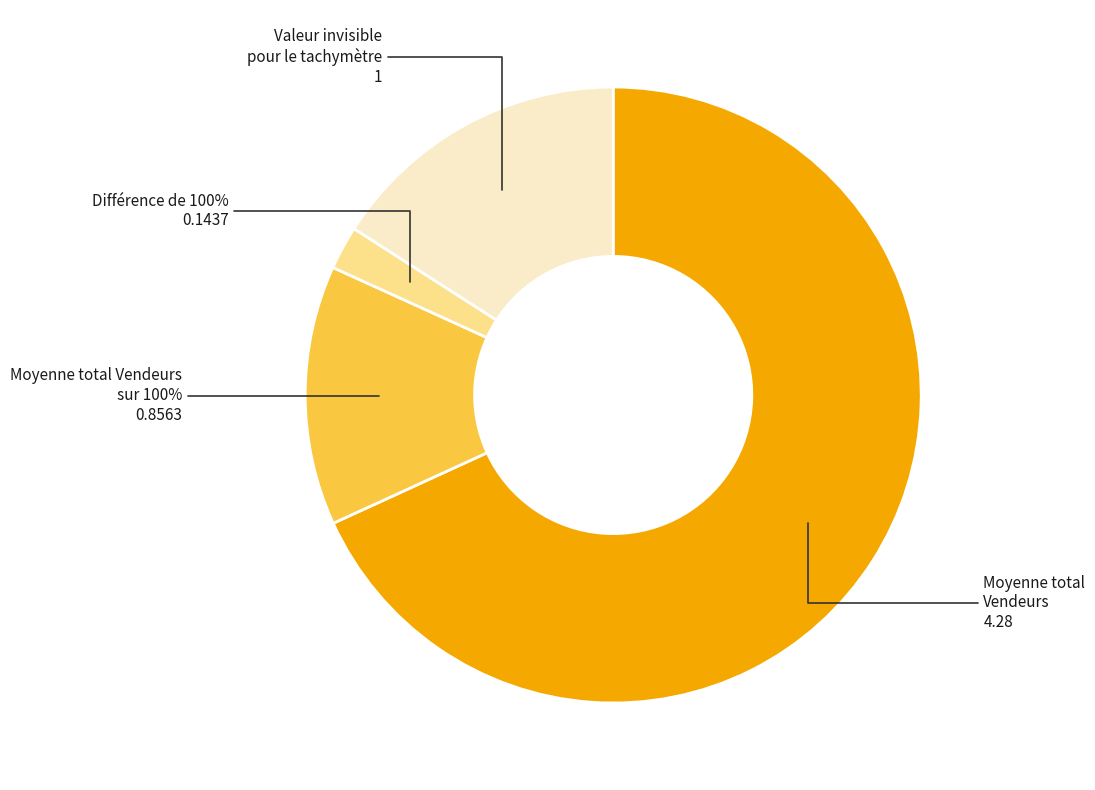

How many slices are in this pie chart?

4